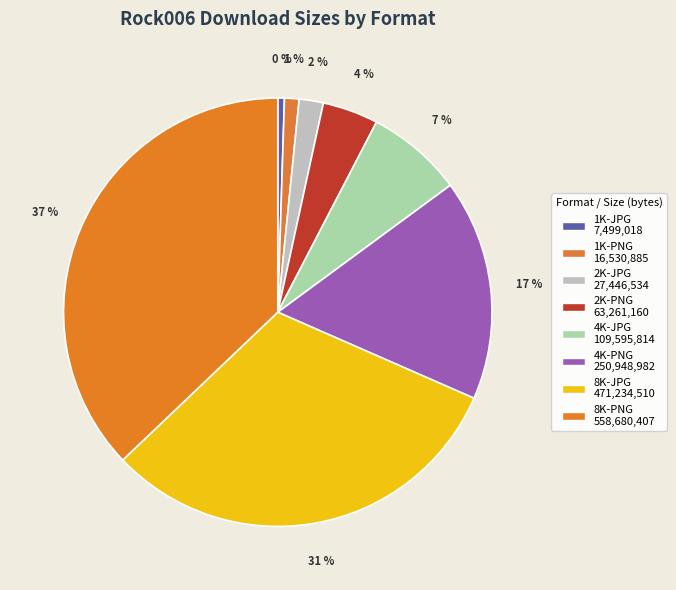

How many segments does this pie chart have?

8